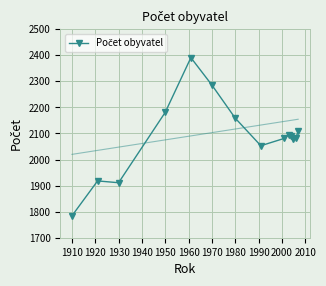

What is the greatest value displayed?

2391